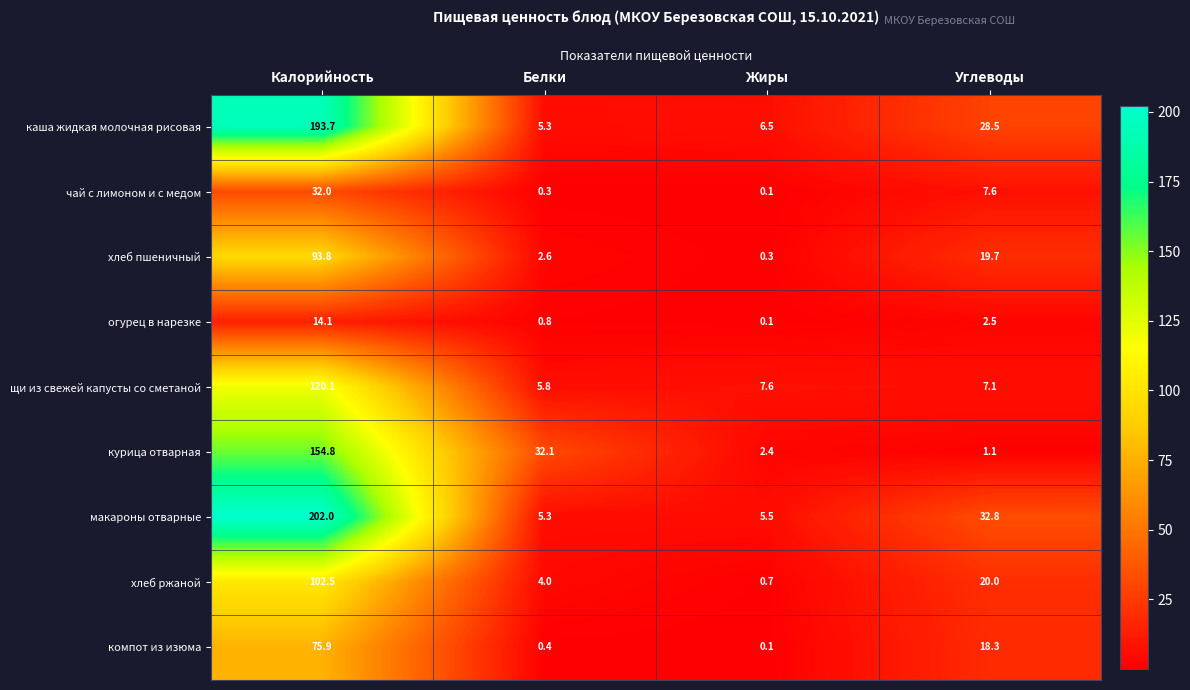

Which series has the widest spread of values?

макароны отварные